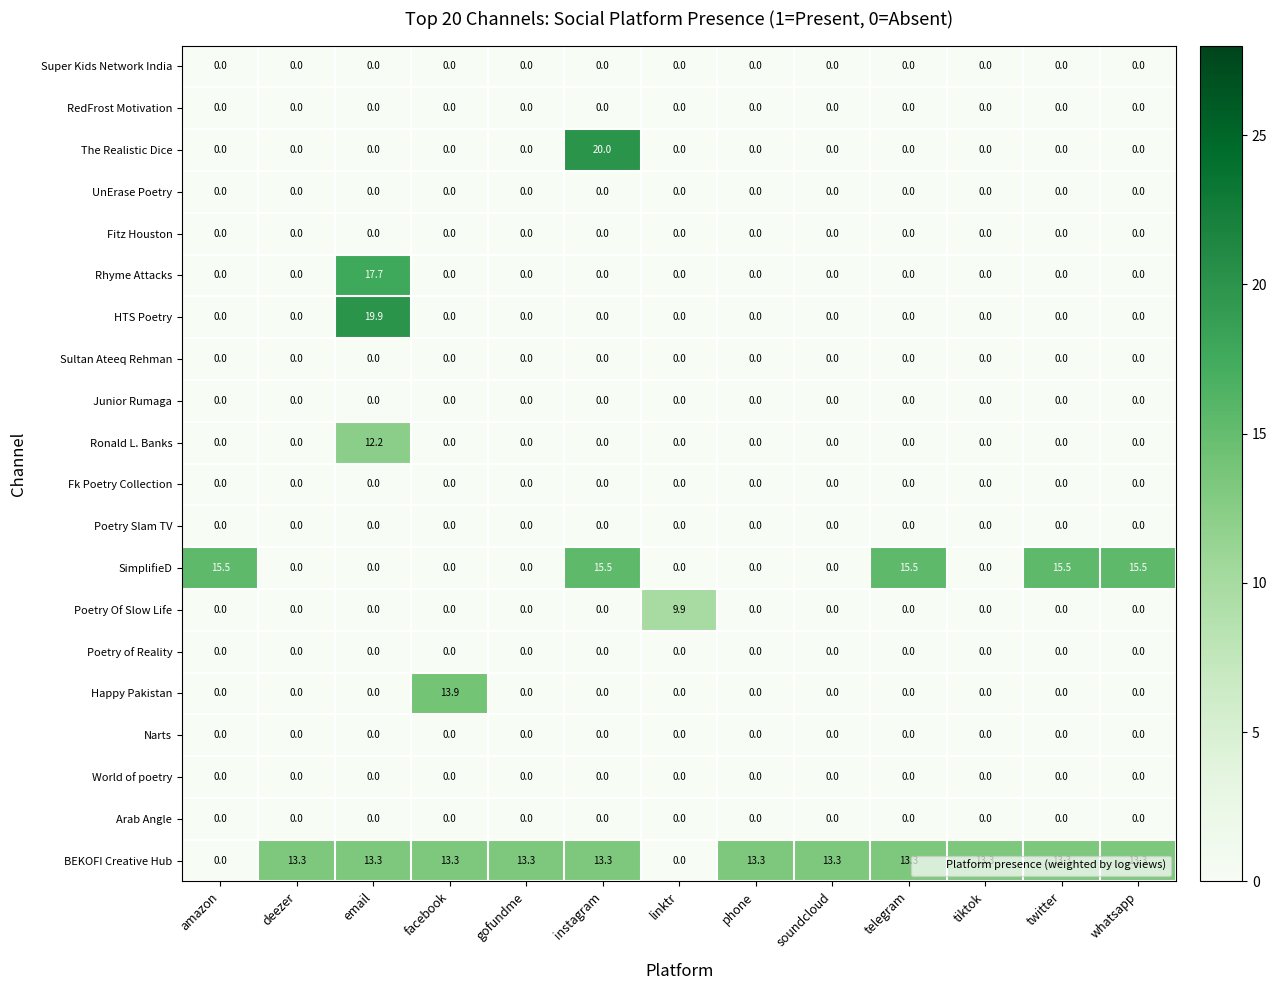

At which category is the sum across all series the highest?

email